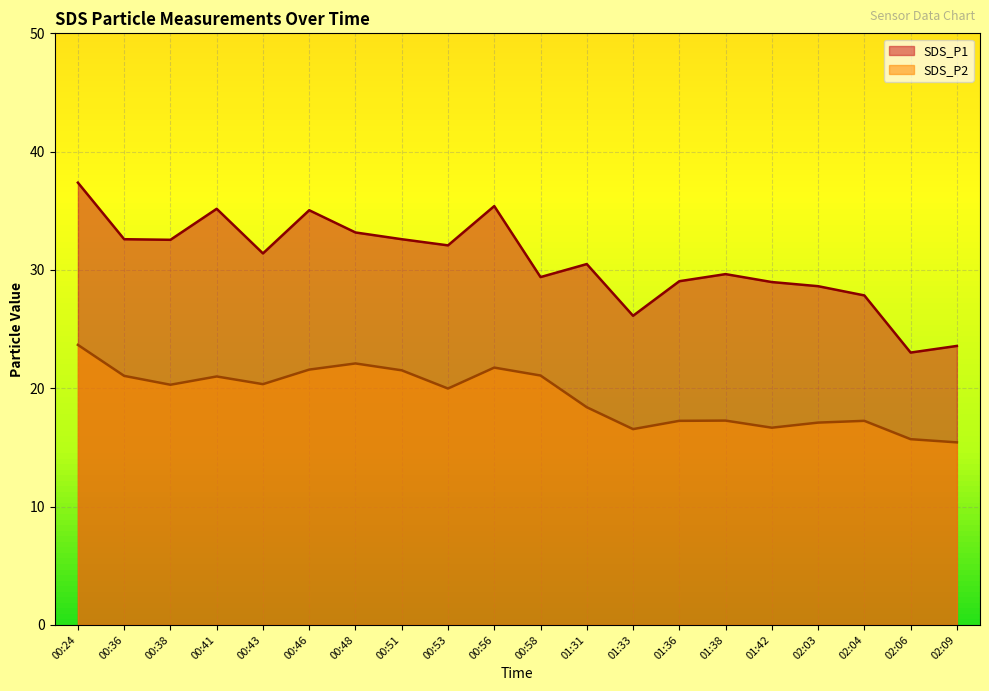

What is the minimum value for SDS_P1?

23.0